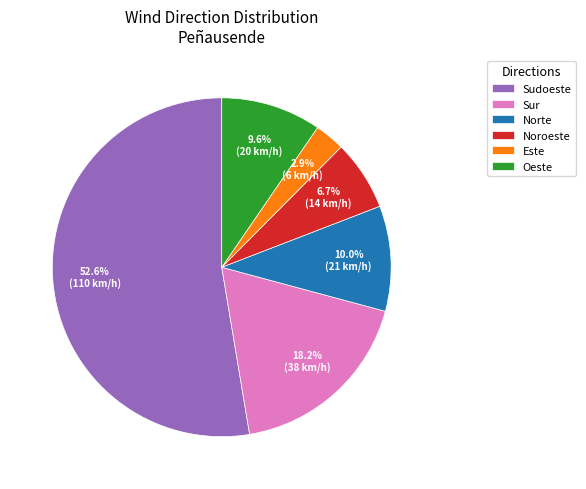

What percentage is NOT represented by Sur?

81.8%